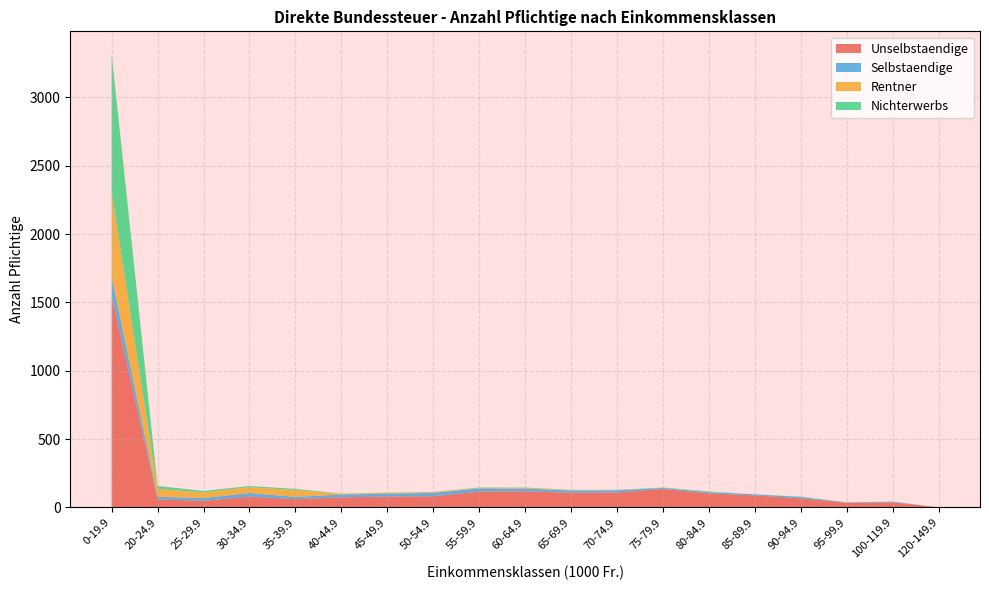

Reading right to left, extract all data points from this chart.

Unselbstaendige: 120-149.9=1	100-119.9=38	95-99.9=35	90-94.9=67	85-89.9=88	80-84.9=103	75-79.9=135	70-74.9=110	65-69.9=108	60-64.9=118	55-59.9=116	50-54.9=82	45-49.9=80	40-44.9=74	35-39.9=61	30-34.9=79	25-29.9=49	20-24.9=59	0-19.9=1549
Selbstaendige: 120-149.9=0	100-119.9=5	95-99.9=2	90-94.9=10	85-89.9=8	80-84.9=9	75-79.9=8	70-74.9=15	65-69.9=16	60-64.9=20	55-59.9=23	50-54.9=25	45-49.9=20	40-44.9=21	35-39.9=16	30-34.9=27	25-29.9=20	20-24.9=19	0-19.9=139
Rentner: 120-149.9=0	100-119.9=0	95-99.9=0	90-94.9=0	85-89.9=0	80-84.9=1	75-79.9=1	70-74.9=1	65-69.9=3	60-64.9=6	55-59.9=4	50-54.9=6	45-49.9=6	40-44.9=6	35-39.9=51	30-34.9=42	25-29.9=41	20-24.9=58	0-19.9=625
Nichterwerbs: 120-149.9=0	100-119.9=0	95-99.9=0	90-94.9=2	85-89.9=0	80-84.9=4	75-79.9=2	70-74.9=3	65-69.9=2	60-64.9=2	55-59.9=3	50-54.9=1	45-49.9=3	40-44.9=1	35-39.9=8	30-34.9=9	25-29.9=11	20-24.9=21	0-19.9=1004